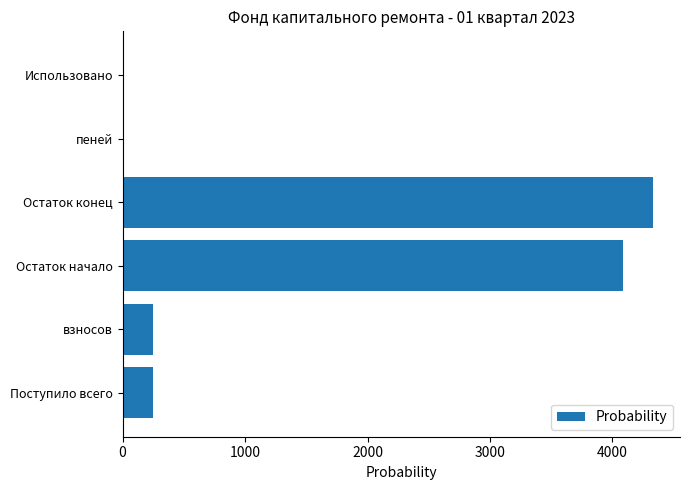

Which has a higher value, взносов or Остаток конец?

Остаток конец